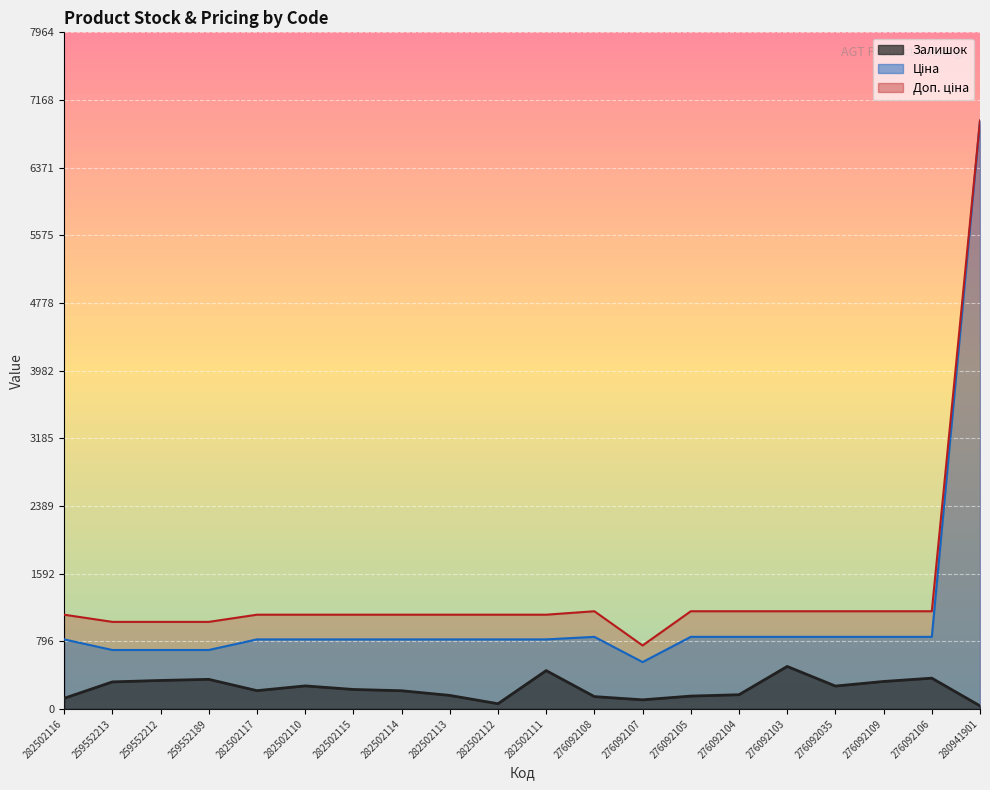

How many lines are shown in the chart?

3